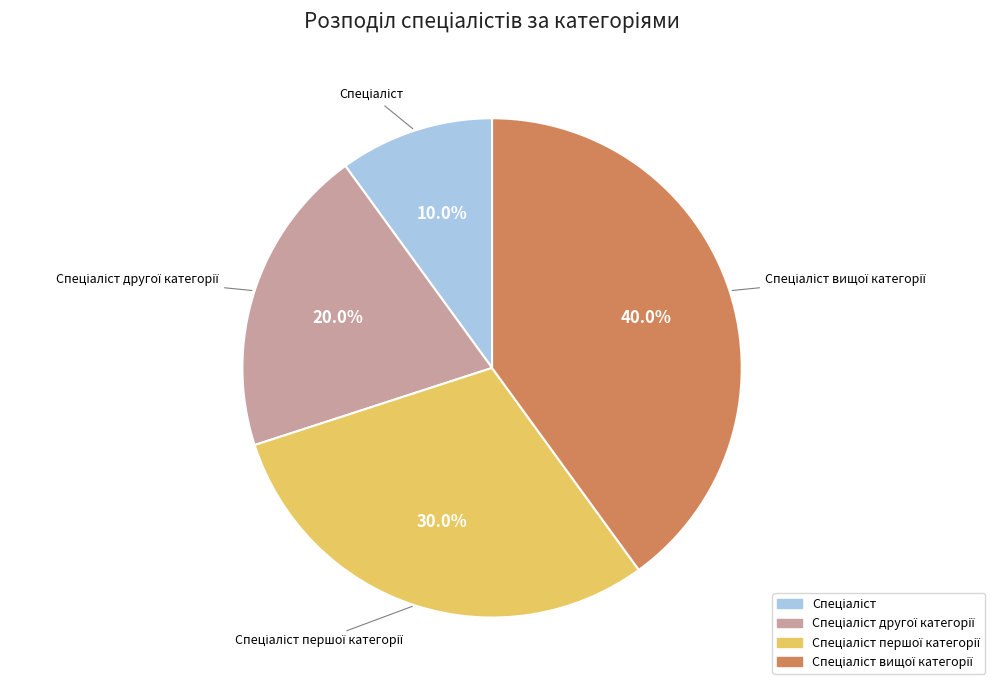

Does any single category account for the majority?

No